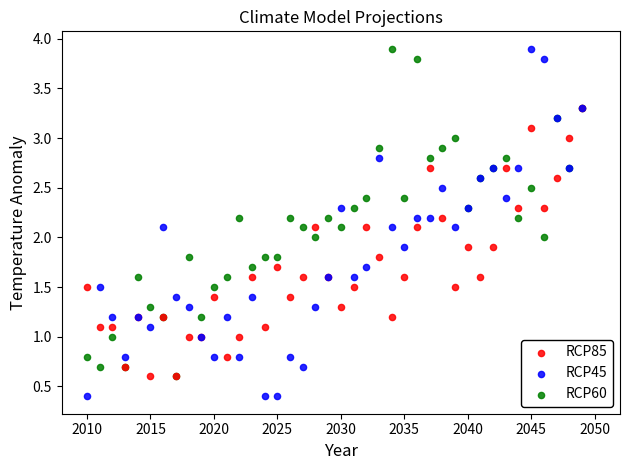

What are all the series names shown in the legend?

RCP85, RCP45, RCP60